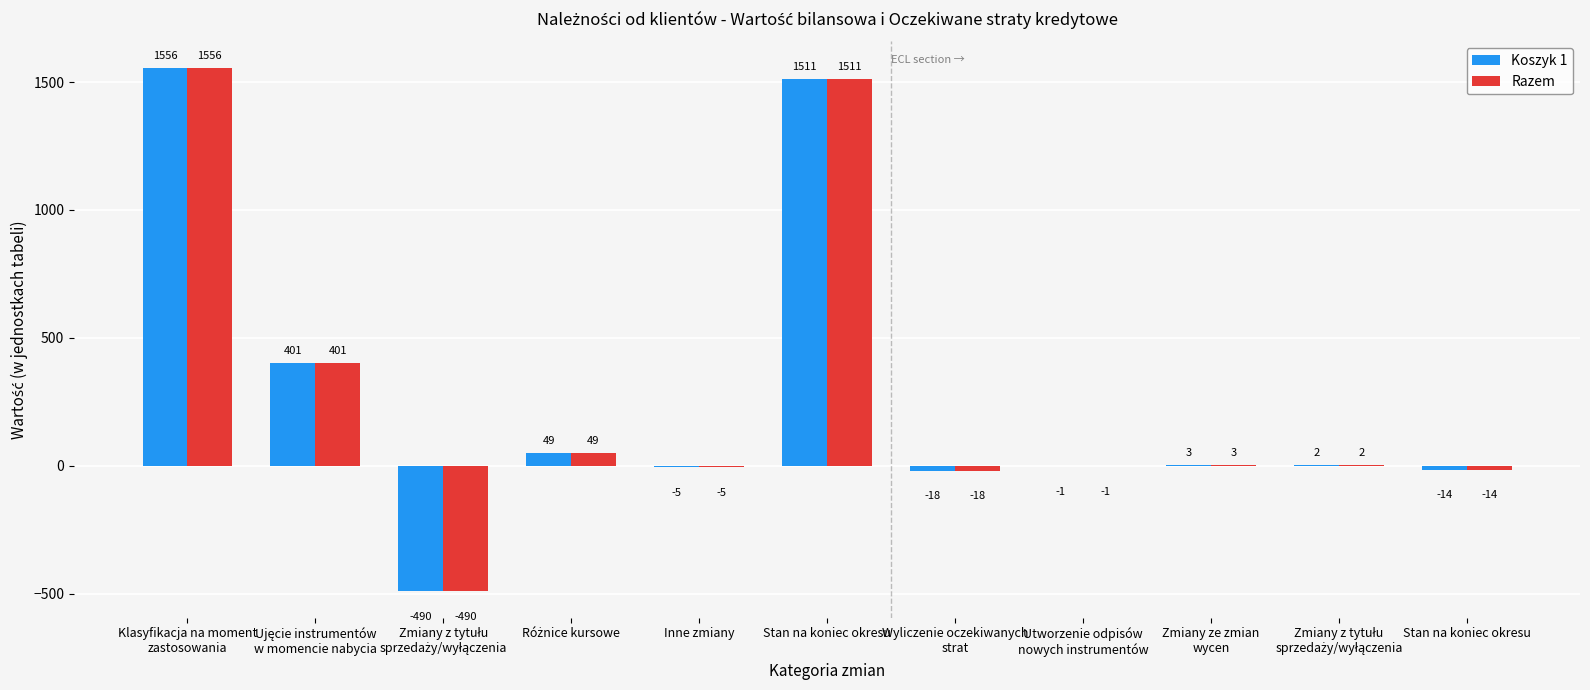

Reading right to left, what are all the values shown in this chart?

Koszyk 1: -14	2	3	-1	-18	1511	-5	49	-490	401	1556
Razem: -14	2	3	-1	-18	1511	-5	49	-490	401	1556